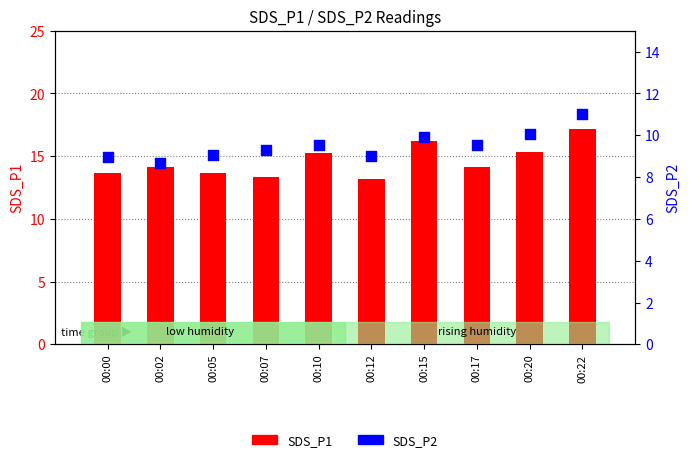

Which series contains the lowest Y value?

SDS_P2